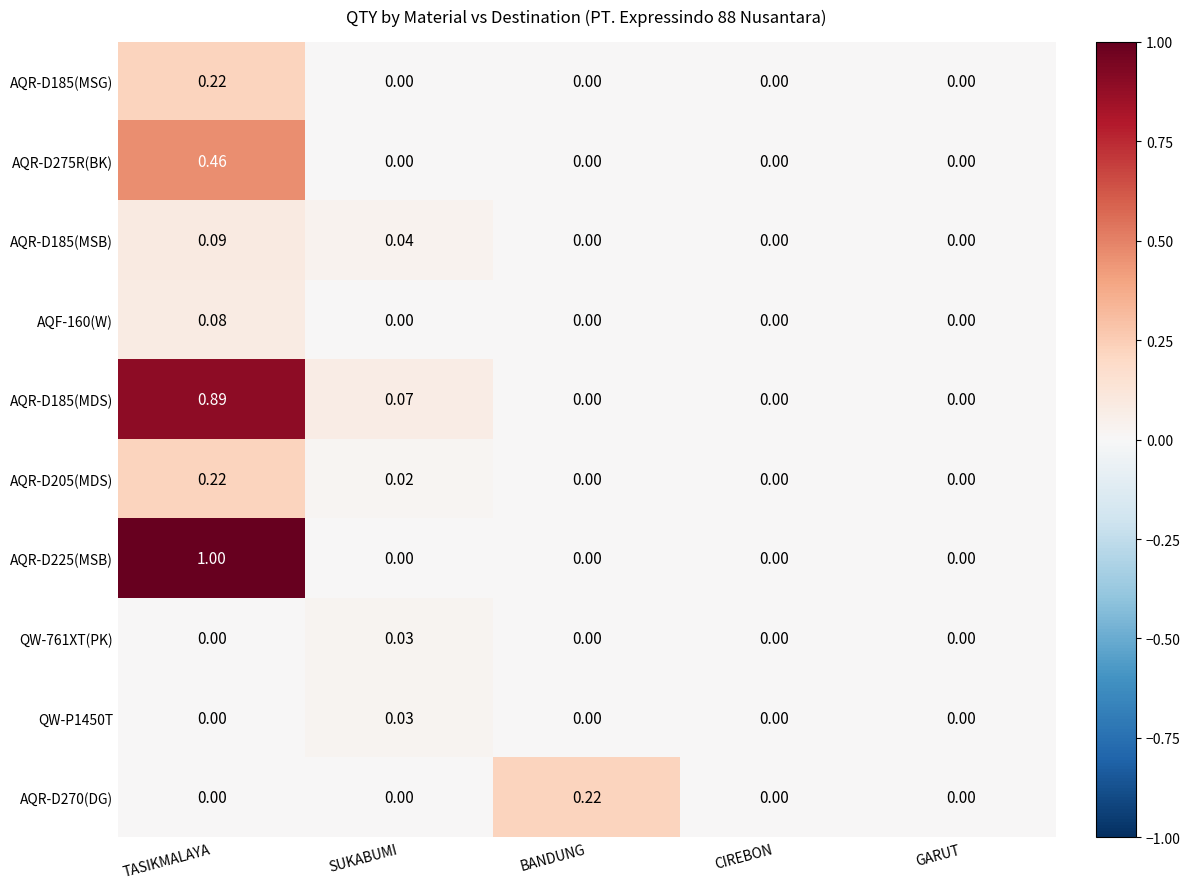

Is the value of AQF-160(W) at TASIKMALAYA greater than the value of QW-761XT(PK) at CIREBON?

Yes